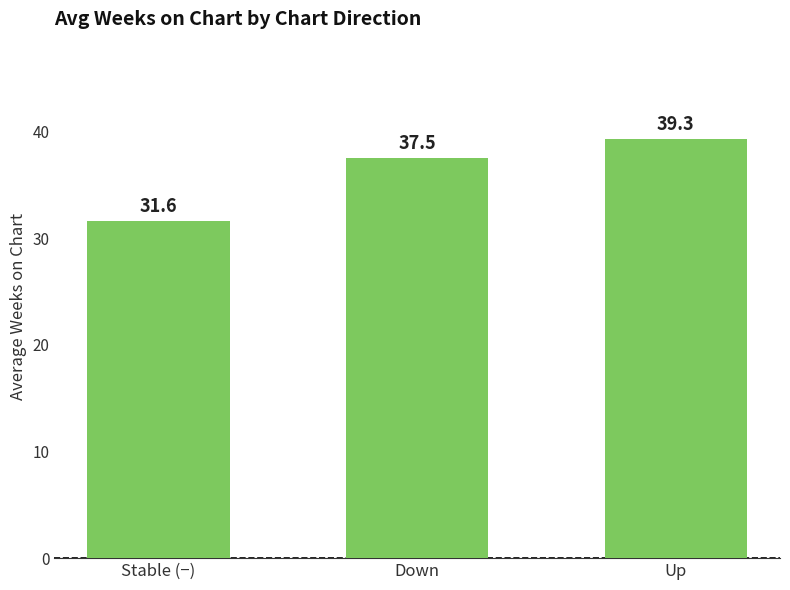

Approximately how many times larger is the value at Down compared to Up?

1.0